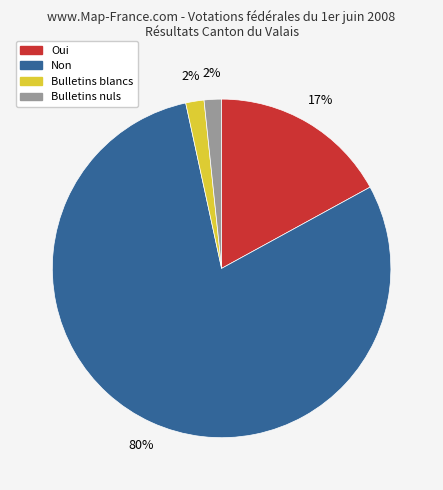

To the nearest percent, what is the average slice percentage?

25%